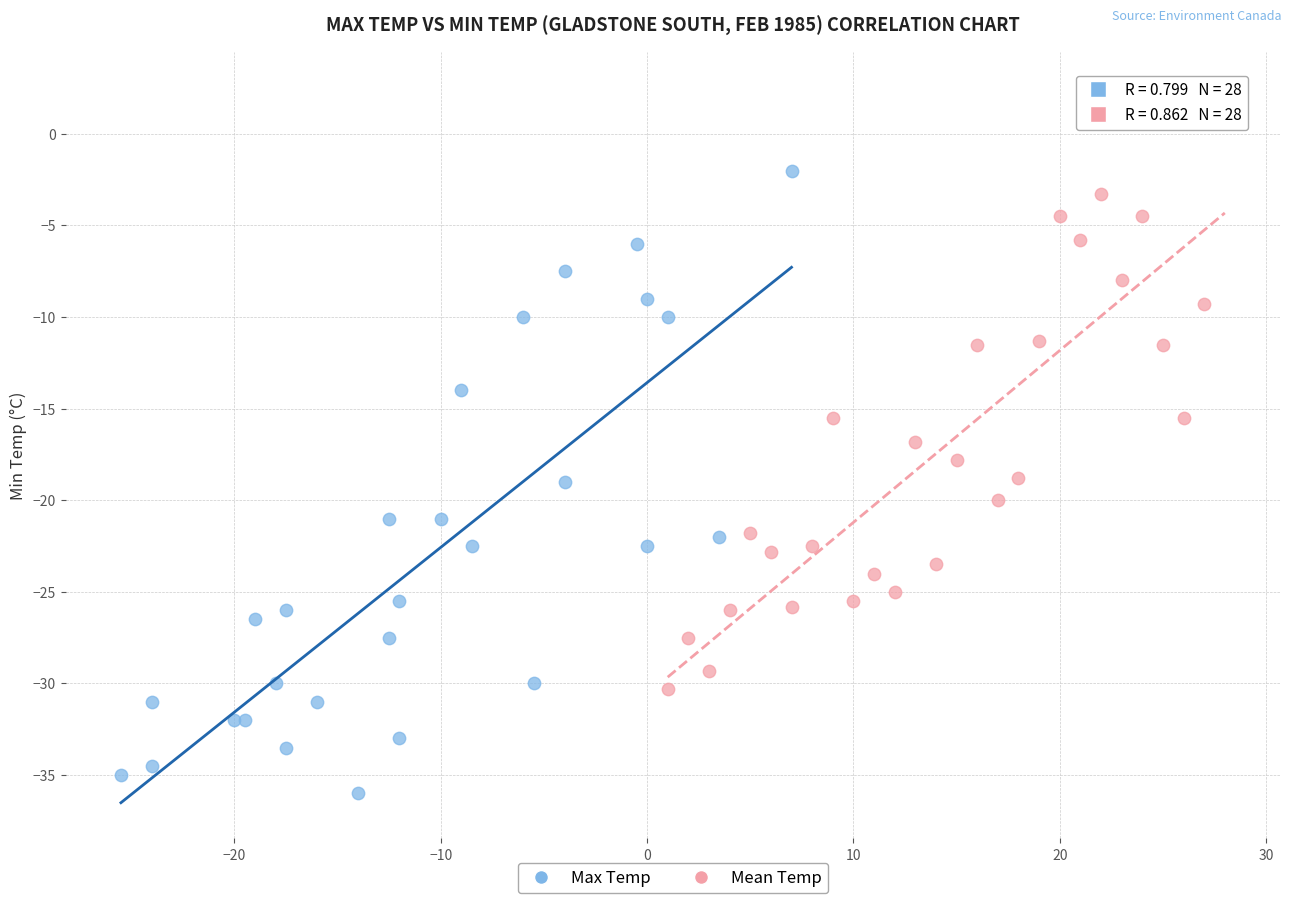

Which series reaches the minimum Y coordinate?

Max Temp